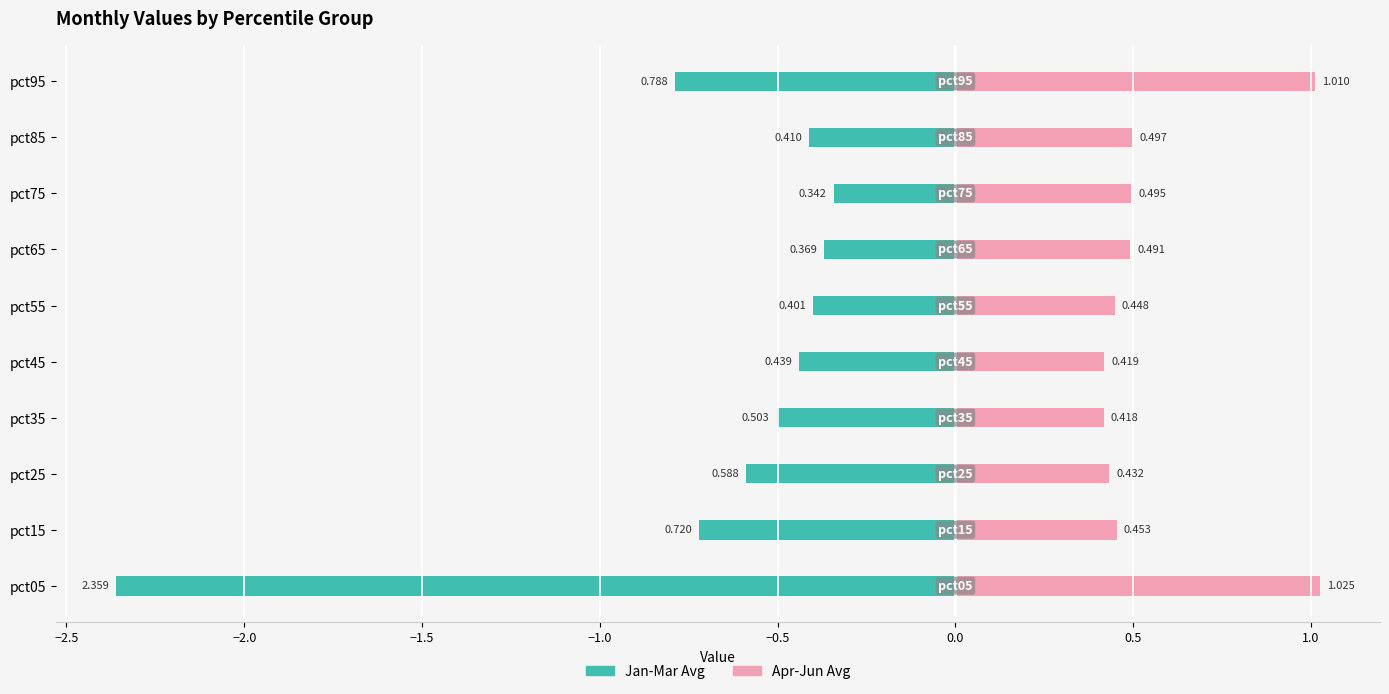

What is the value of the Apr-Jun Avg bar at the 9th from the left?

0.5